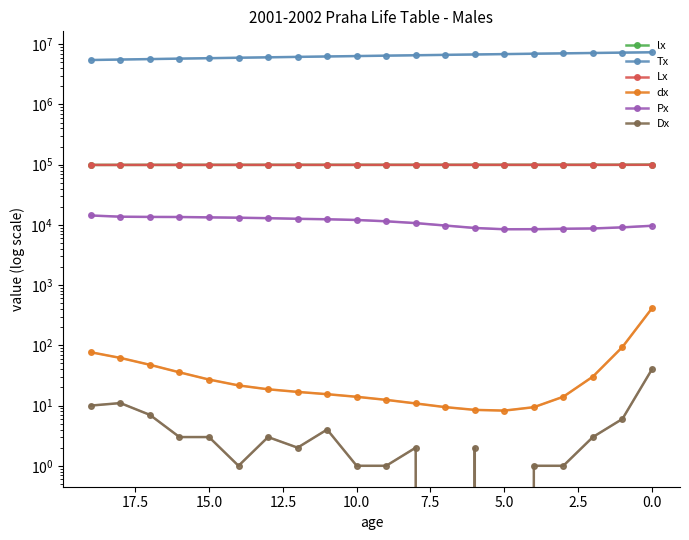

True or false: Px has a value of 12414.0 at 11.

True